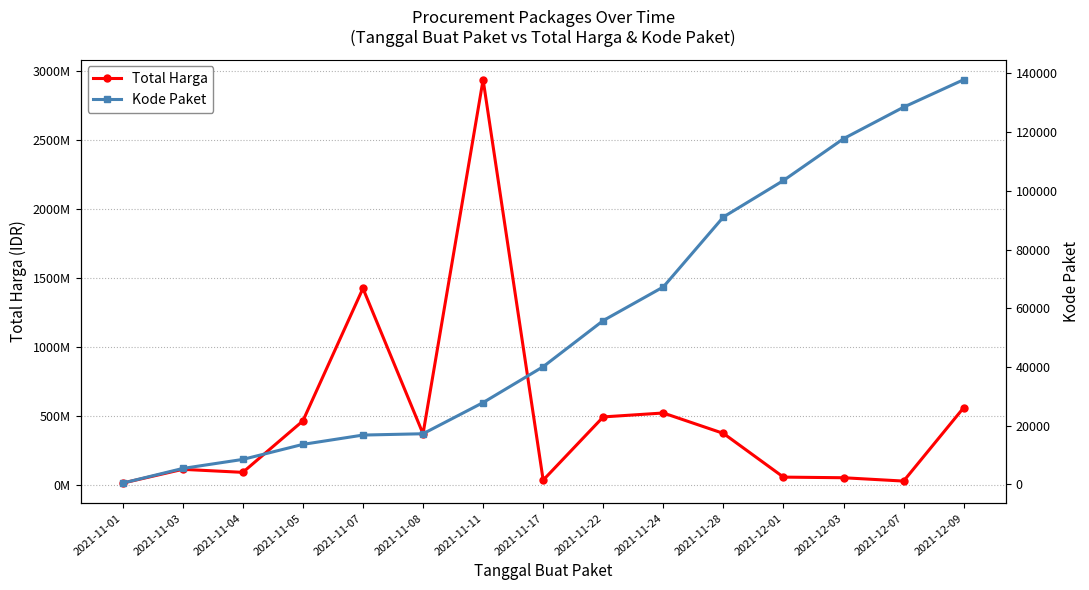

What is the sum of all Kode Paket values?

832115